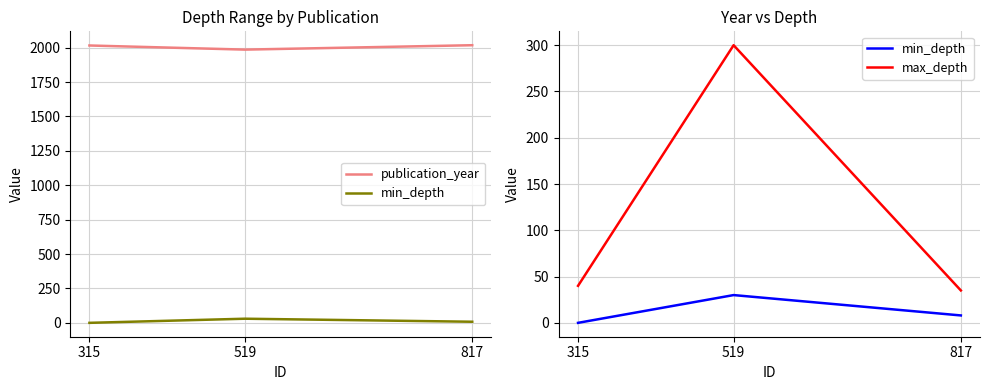

Which series has the largest total across all categories?

publication_year